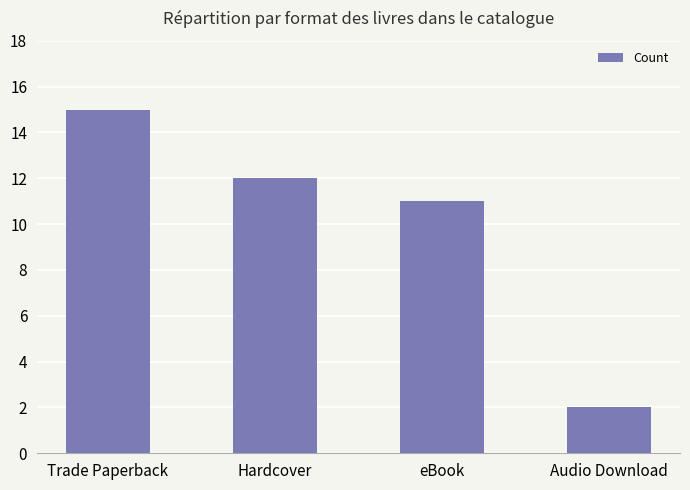

The chart shows a value of 3 at Audio Download. True or false?

False